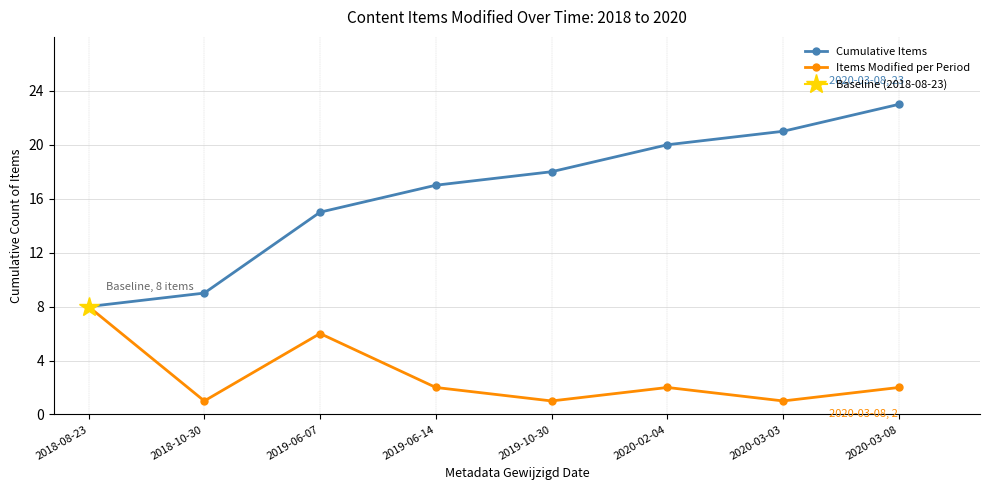

What is the difference between the highest and lowest values at 2020-03-08?

21